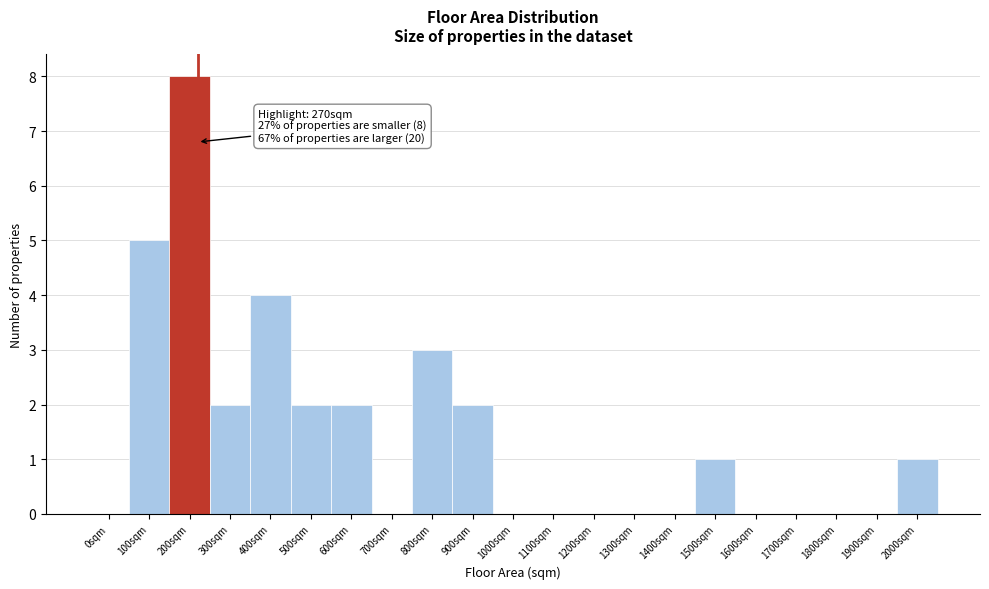

Reading right to left, extract all data points from this chart.

2000sqm=1	1900sqm=0	1800sqm=0	1700sqm=0	1600sqm=0	1500sqm=1	1400sqm=0	1300sqm=0	1200sqm=0	1100sqm=0	1000sqm=0	900sqm=2	800sqm=3	700sqm=0	600sqm=2	500sqm=2	400sqm=4	300sqm=2	200sqm=8	100sqm=5	0sqm=0